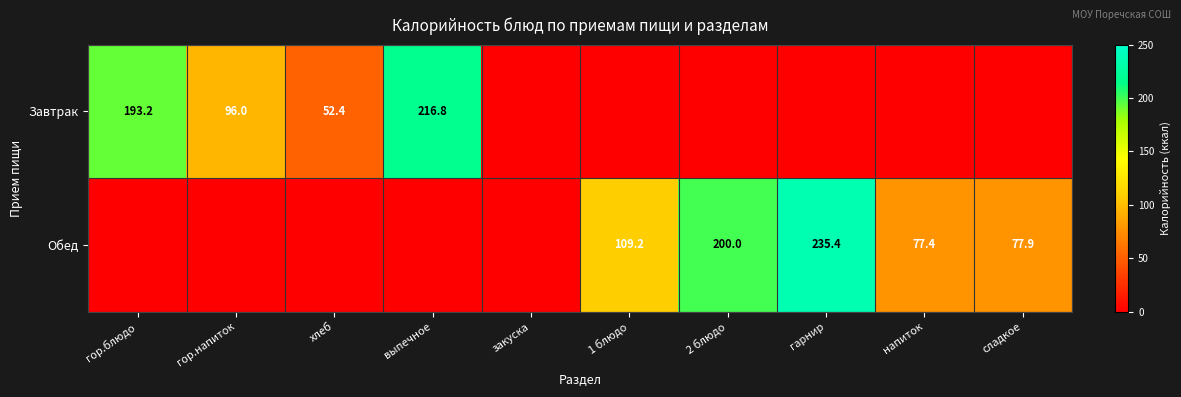

Is it true that Завтрак equals 32.3 at хлеб?

False